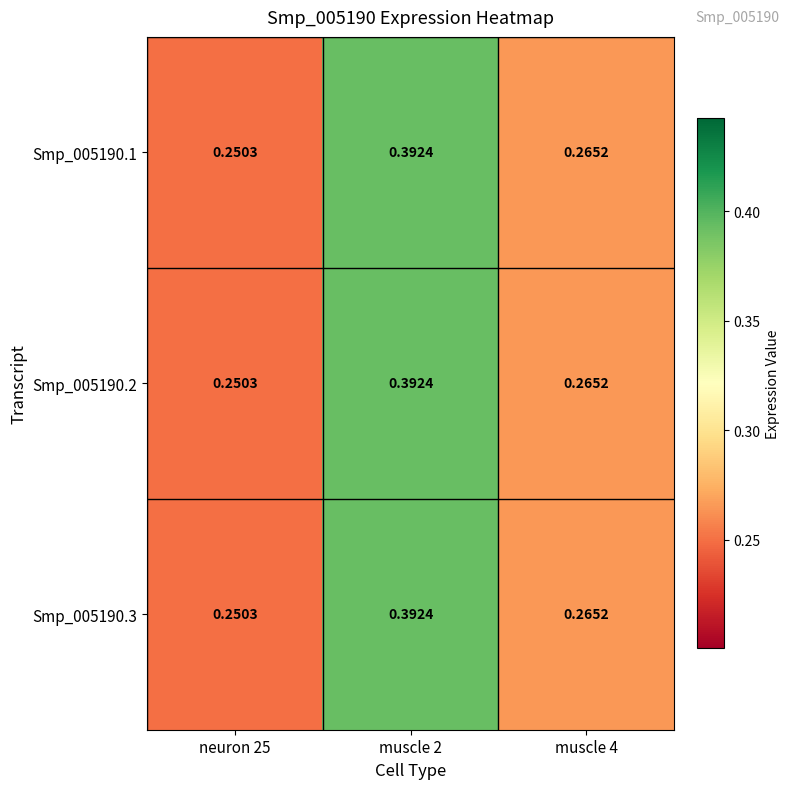

Count the number of categories in the chart.

3